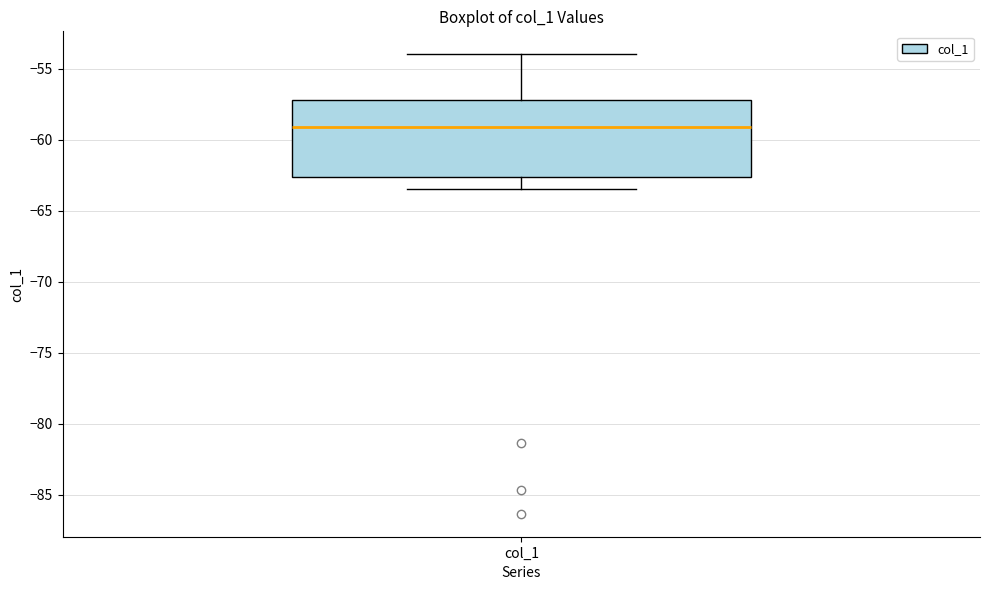

Transcribe this box plot: give where the median line is, the range the box spans, and where the two whiskers end, as read against the y-axis. The values are not printed on the chart, so give them approximately, as read against the axis.

median -59.0, box -62.5 to -57.0, whiskers -63.5 to -54.0